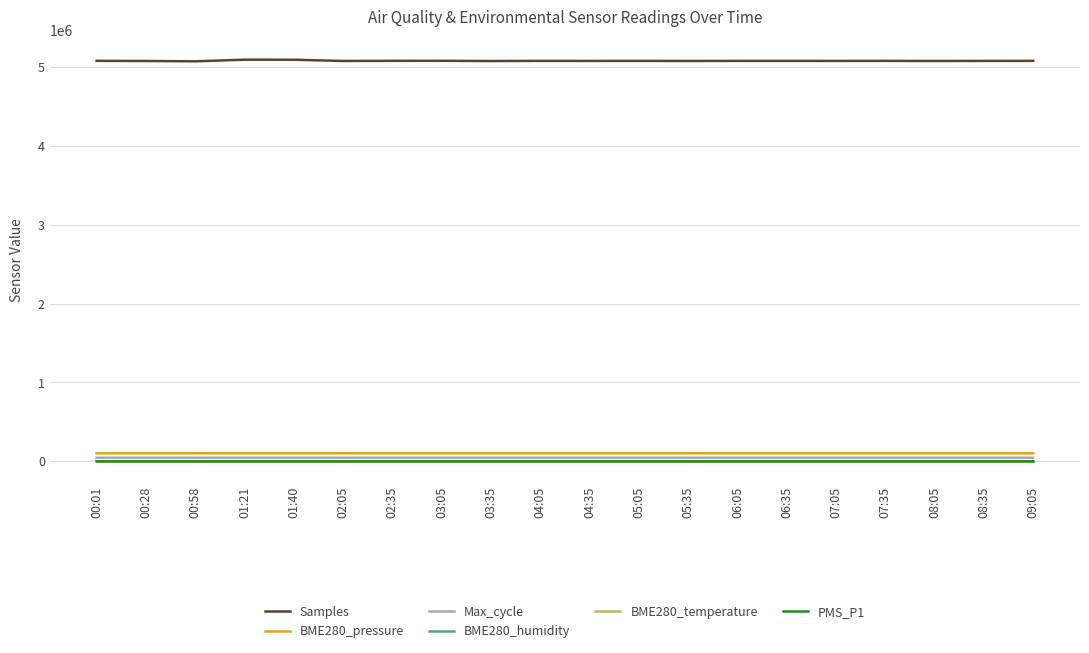

True or false: BME280_pressure and BME280_temperature cross at least once.

False